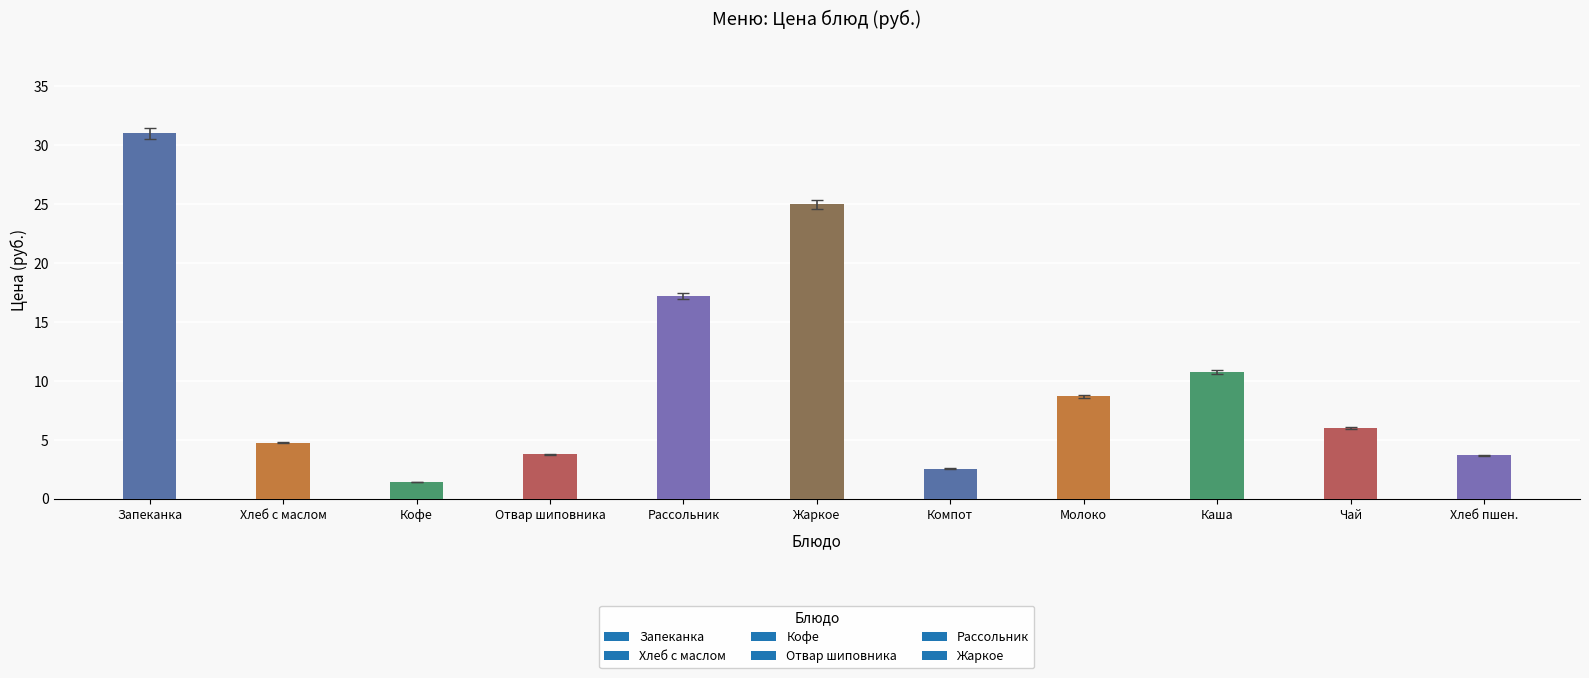

What is the value of the 3rd bar from the left?

1.4